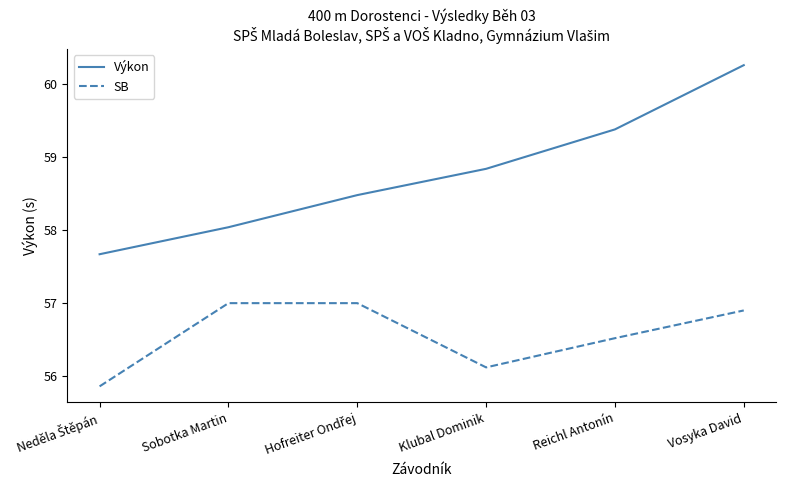

At which label does SB first exceed 56?

Sobotka Martin